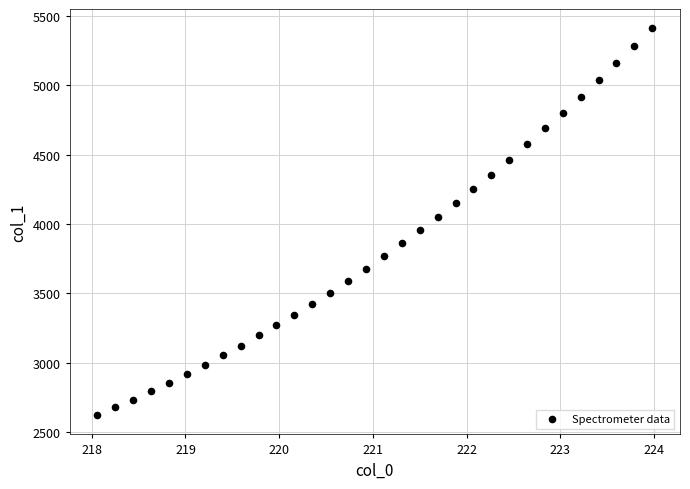

What is the range of X values (max minus min)?

5.9